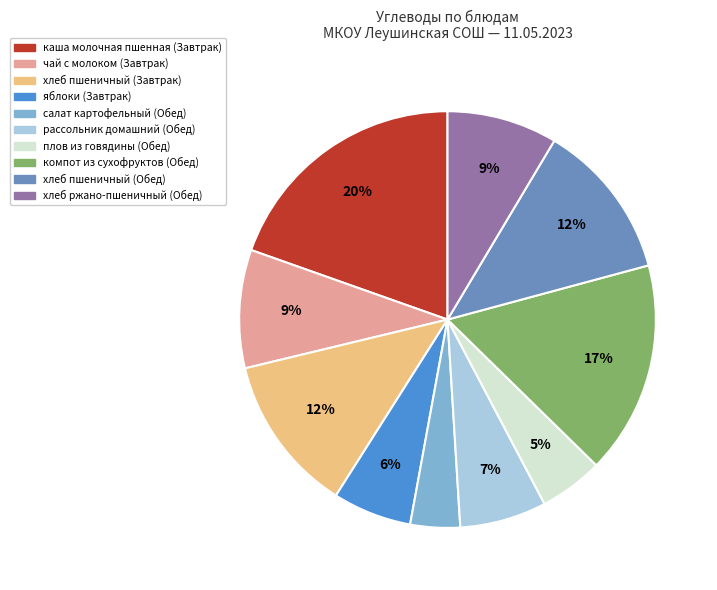

Do рассольник домашний (Обед) and яблоки (Завтрак) together represent more than half of the pie?

No